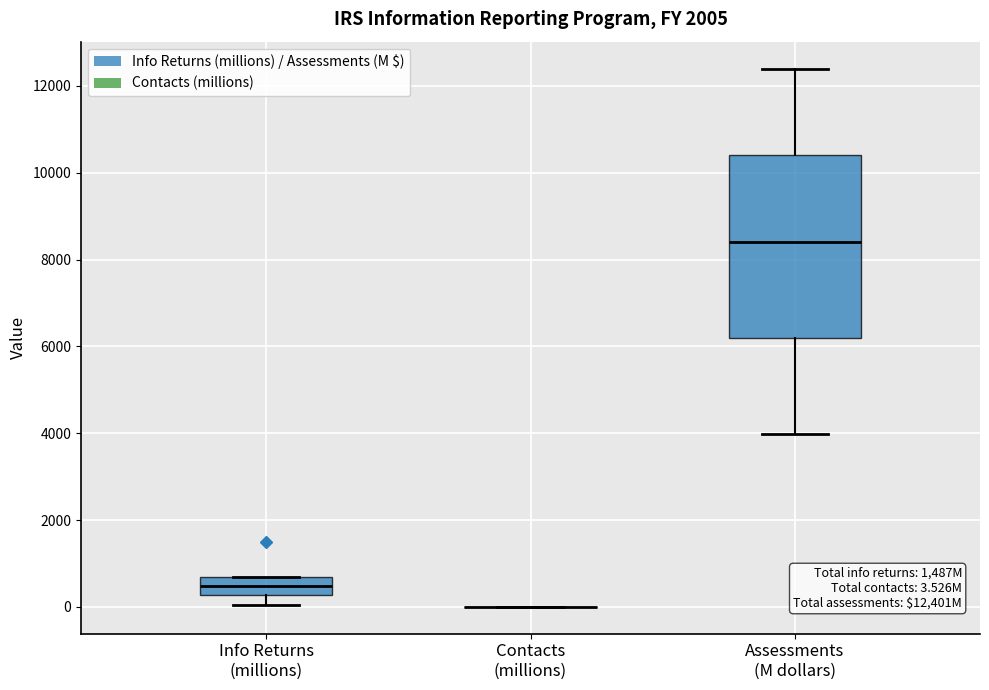

Which box is the tallest, from its lower edge to its upper edge?

Assessments (M dollars)